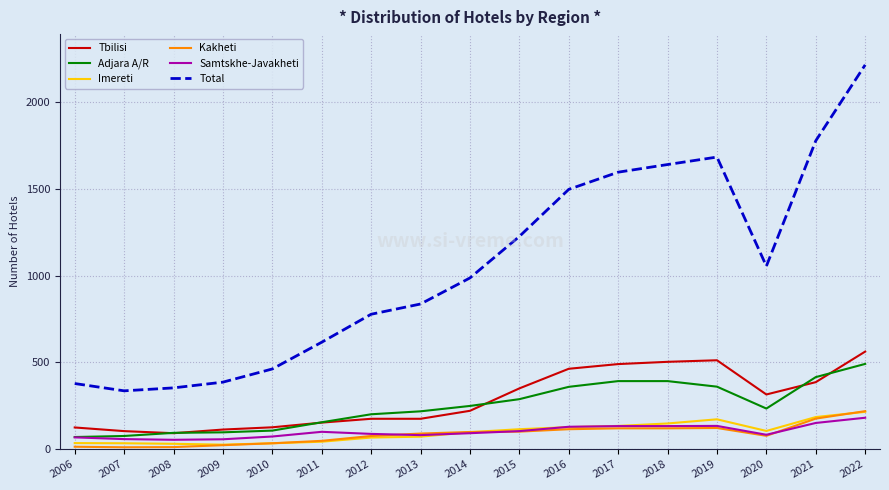

Which series has the largest total across all categories?

Total